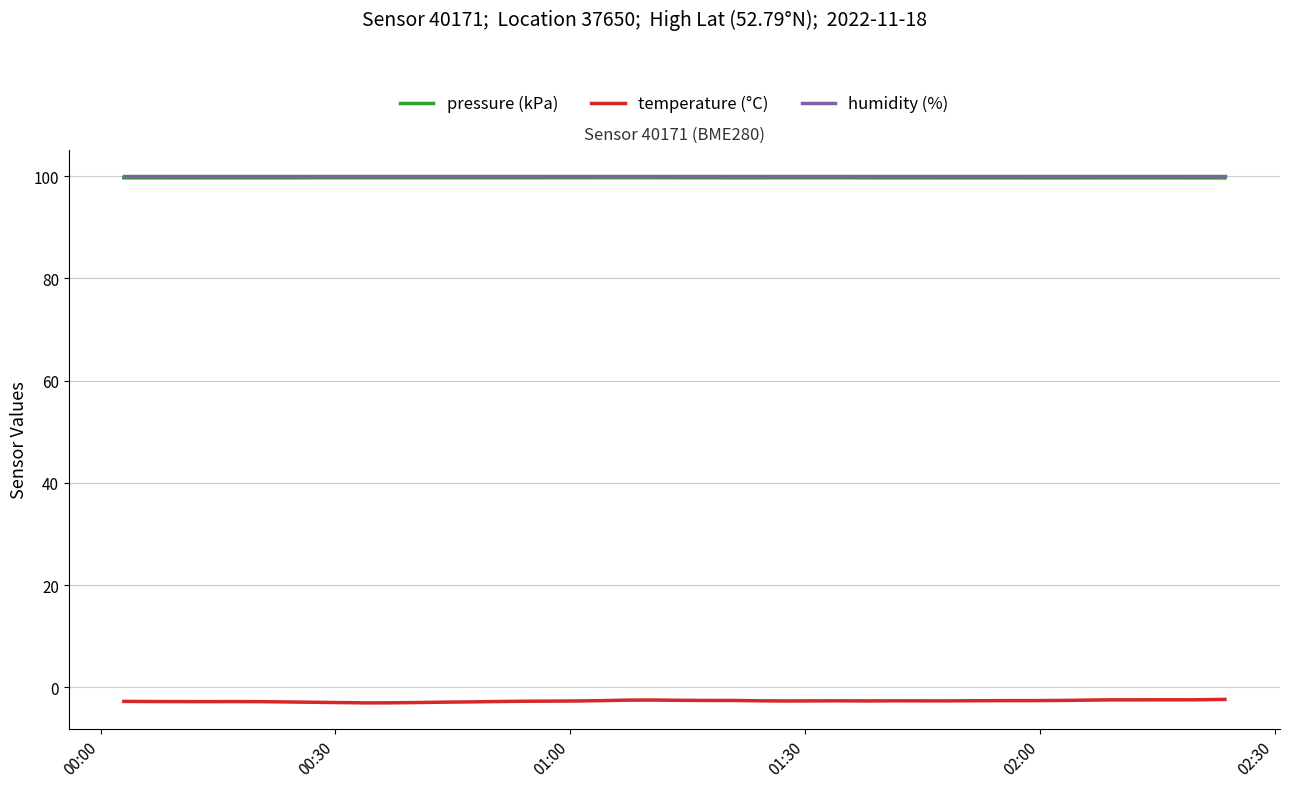

What are all the series names shown in the legend?

pressure (kPa), temperature (°C), humidity (%)